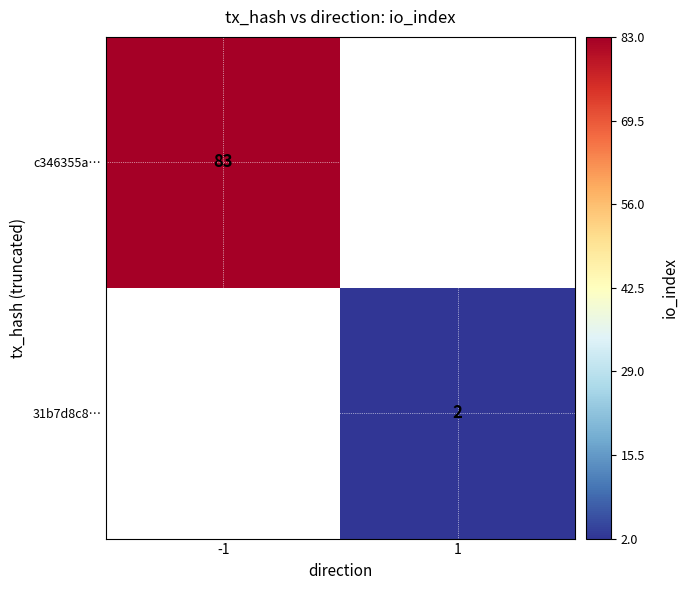

Is it true that 31b7d8c8… equals 2 at 1?

True